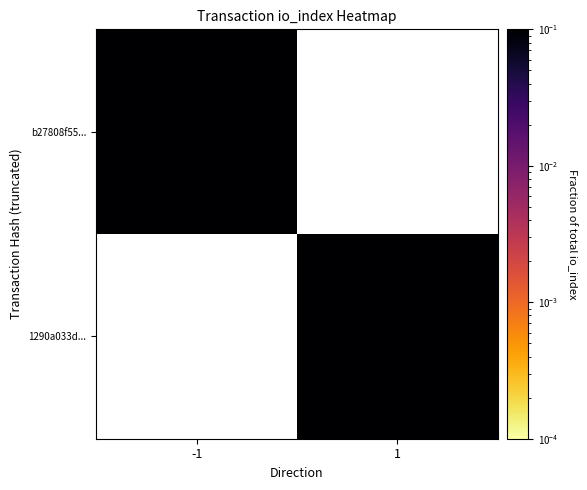

What is the approximate value of b27808f55... at -1?

0.3